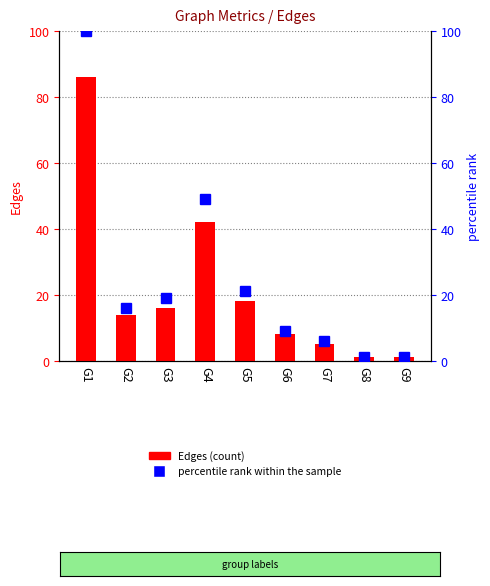

Rank the series by their average value, from lowest to highest.

Edges, percentile rank within the sample